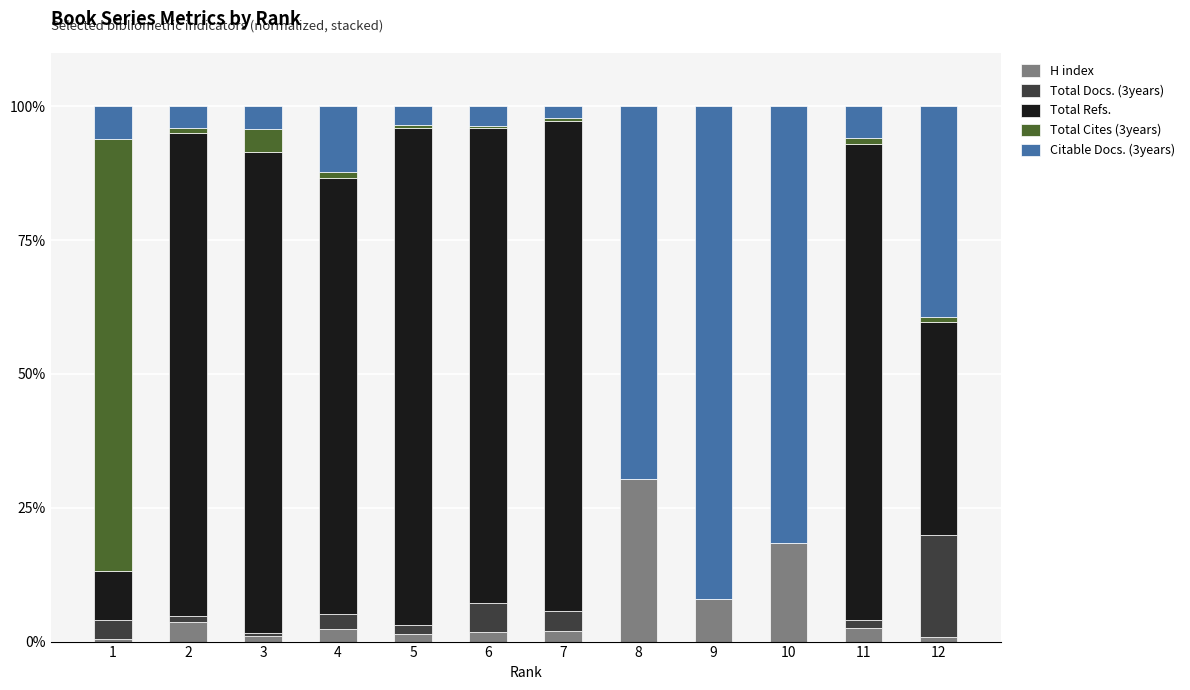

The H index series shows 30.4 at 8. True or false?

True